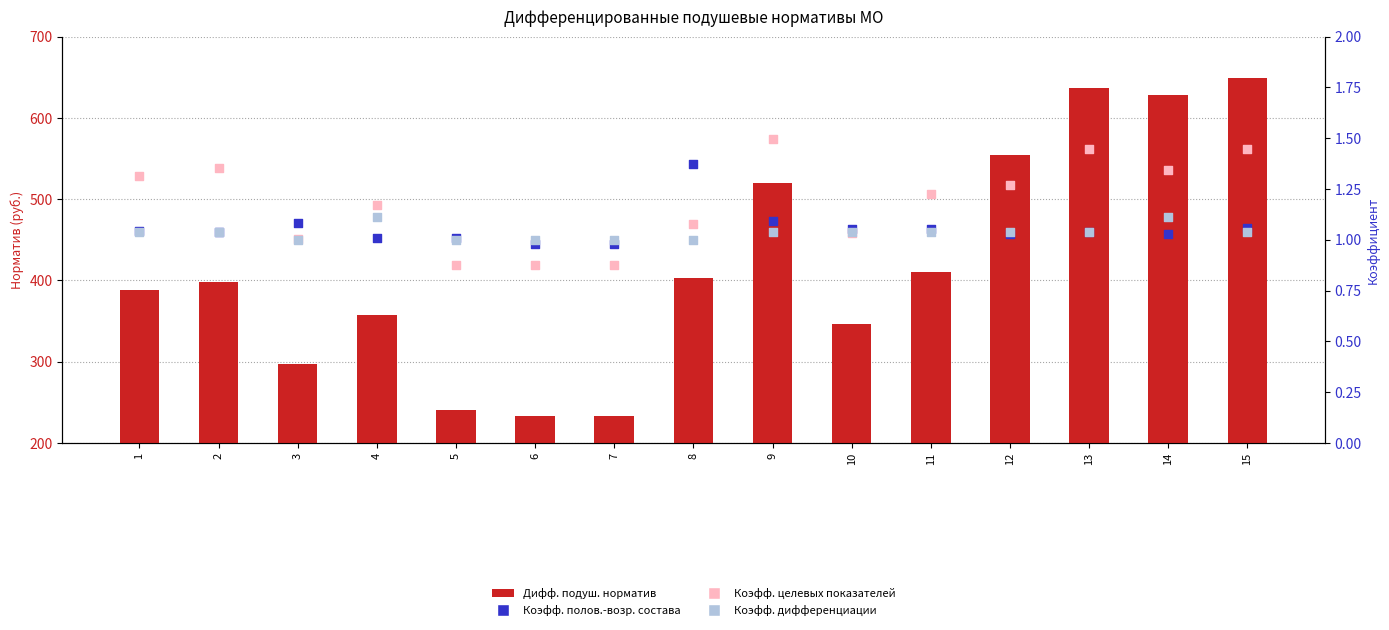

What is the total value across all series at 3?

299.5